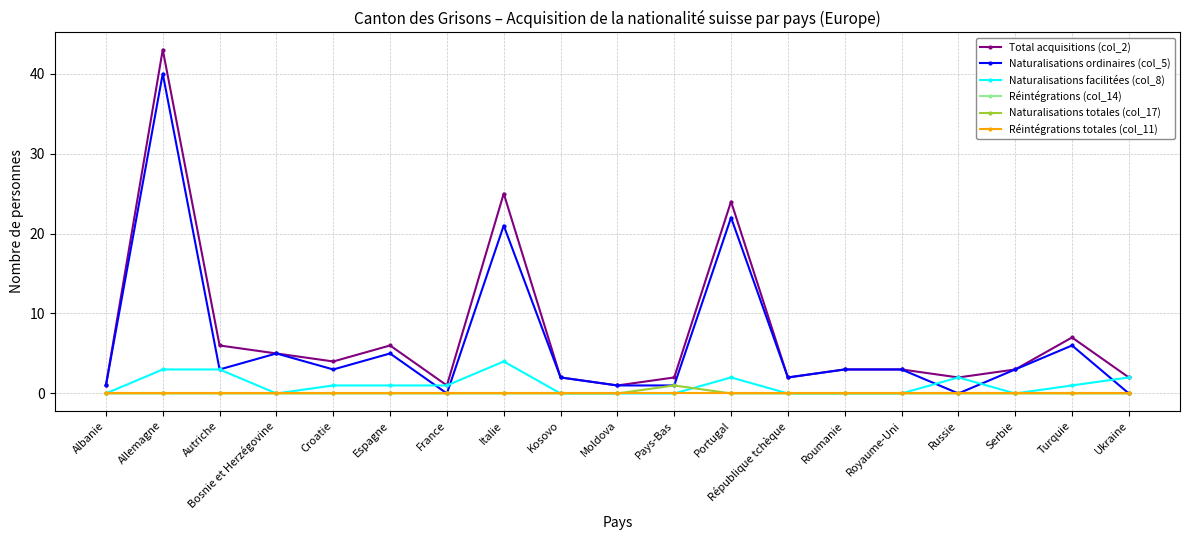

Is this an area chart (filled region under the line)?

No